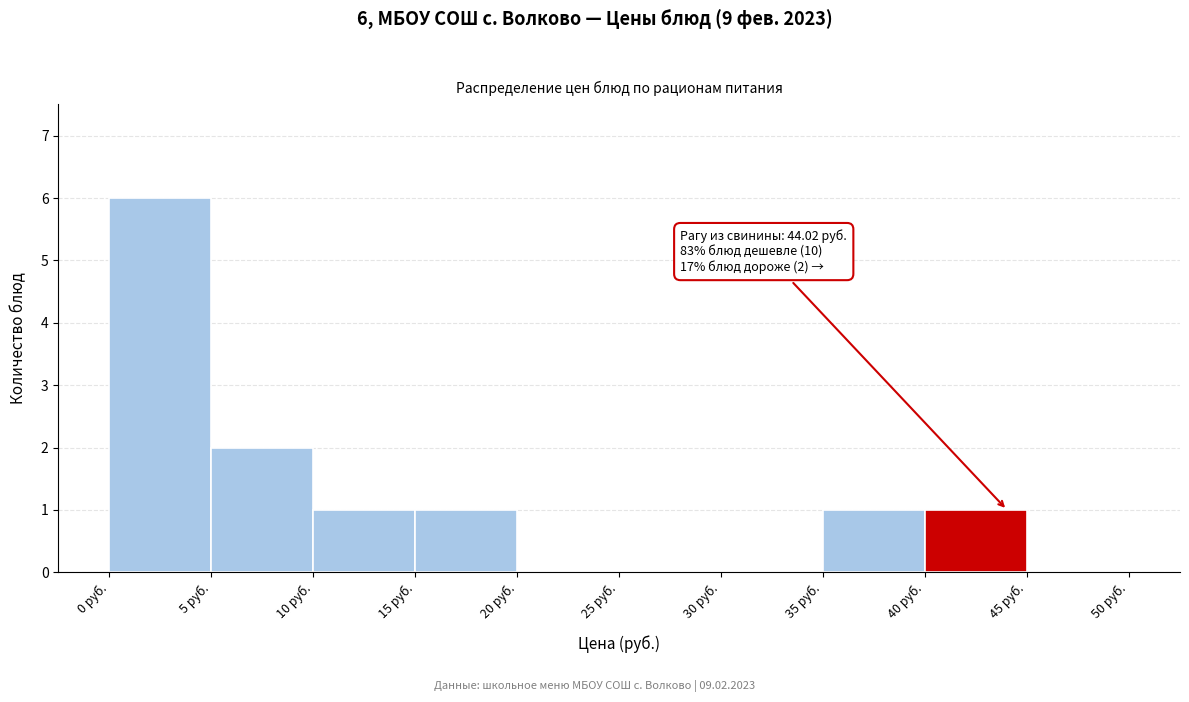

Over which range of the x-axis is the bar tallest?

0 to 5